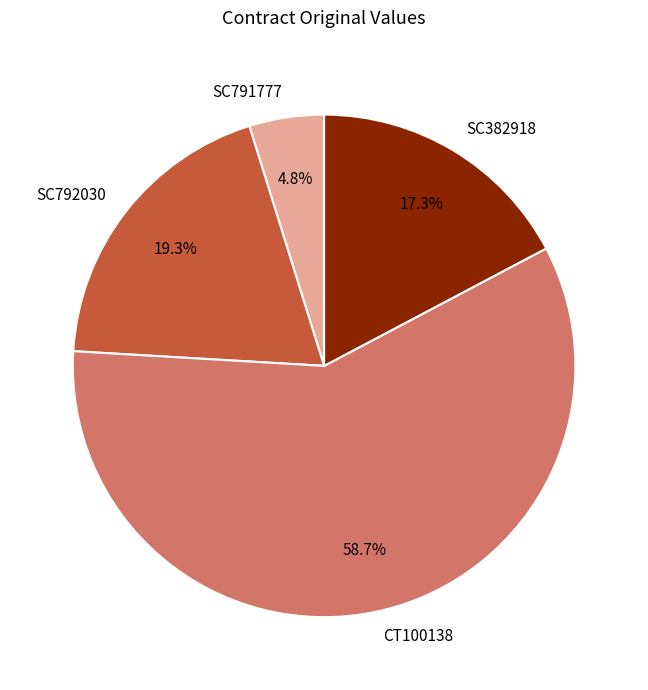

To the nearest percent, what is the combined percentage of SC382918 and SC792030?

37%